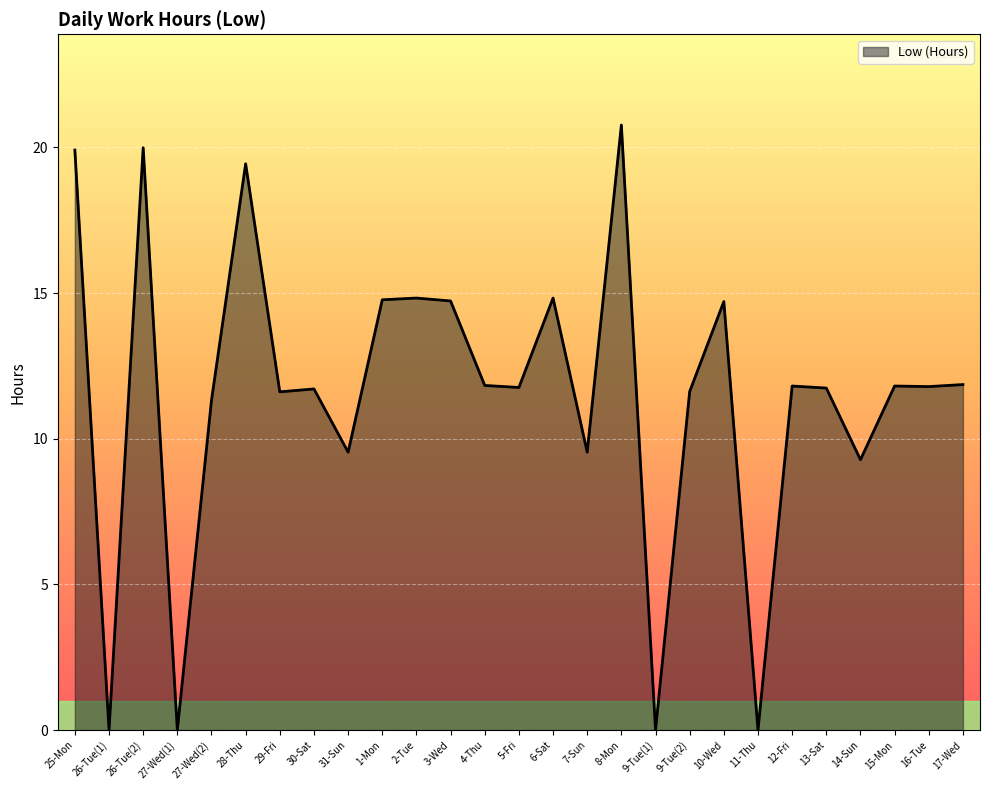

What is the difference between the maximum and minimum values?

20.8